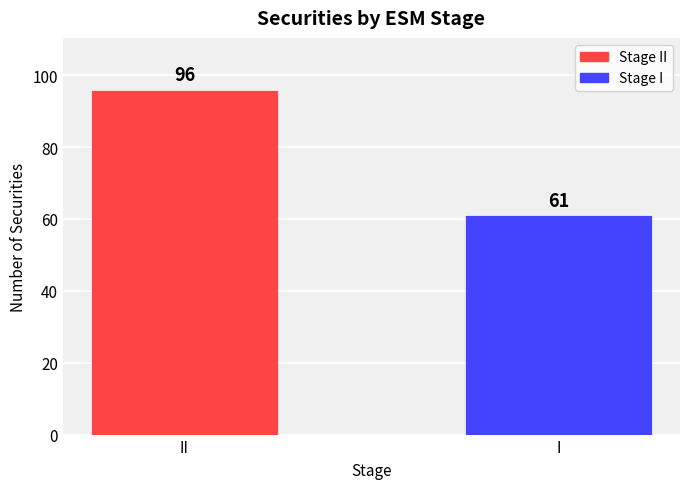

The value at II is 45. True or false?

False